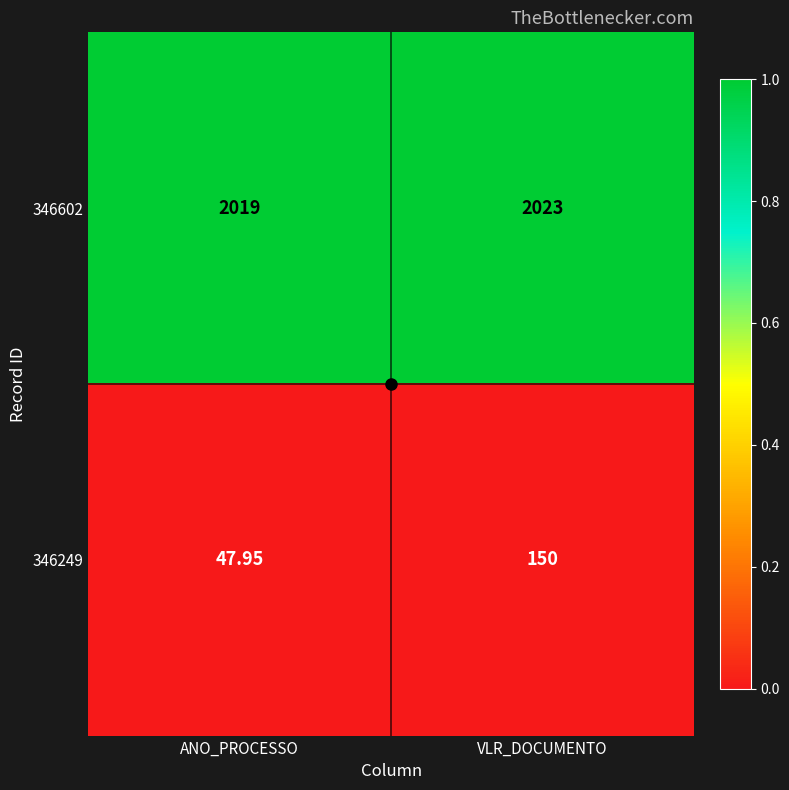

List the series in order of their peak value, lowest first.

346249, 346602